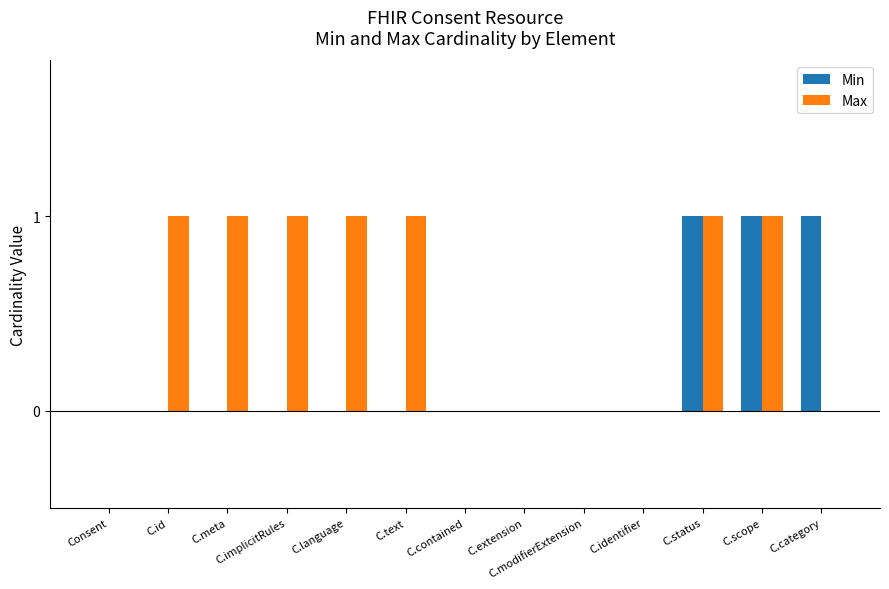

What is the total value across all series at C.implicitRules?

1